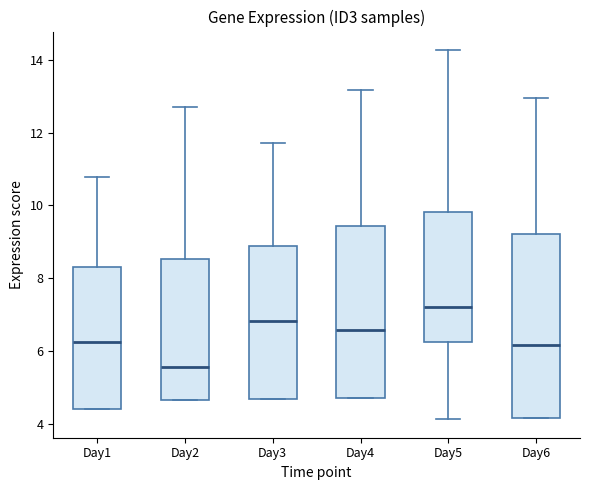

Where does the upper whisker of the box for Day6 end on the y-axis? The values are not printed on the chart, so give them approximately, as read against the axis.

13.0